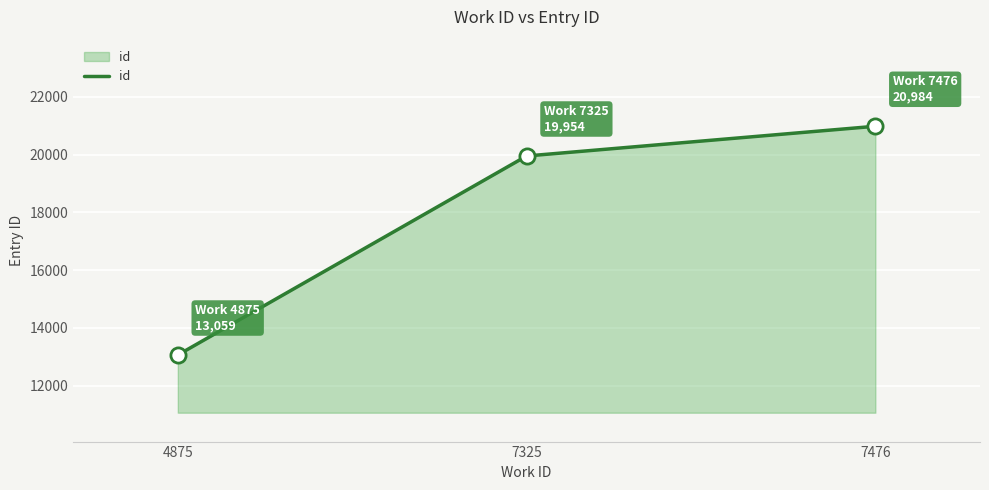

Between 4875 and 7325, which is larger?

7325